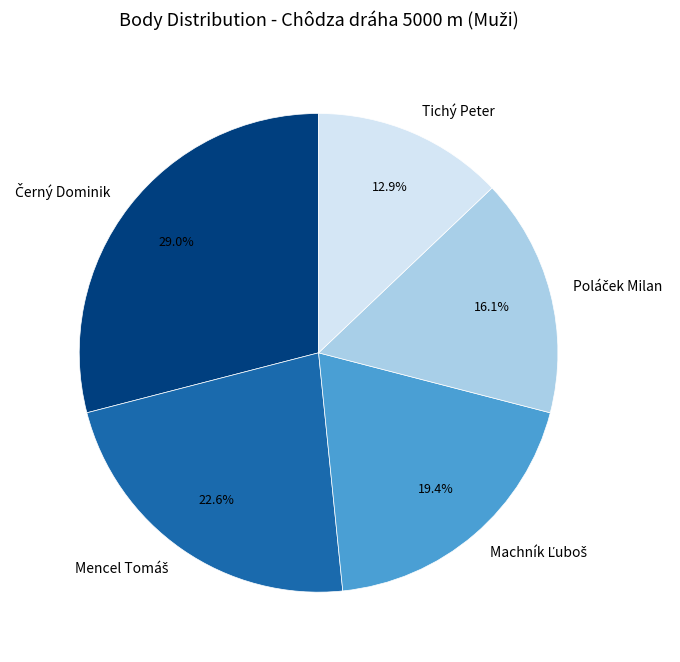

What is the smallest slice in the pie chart?

Tichý Peter